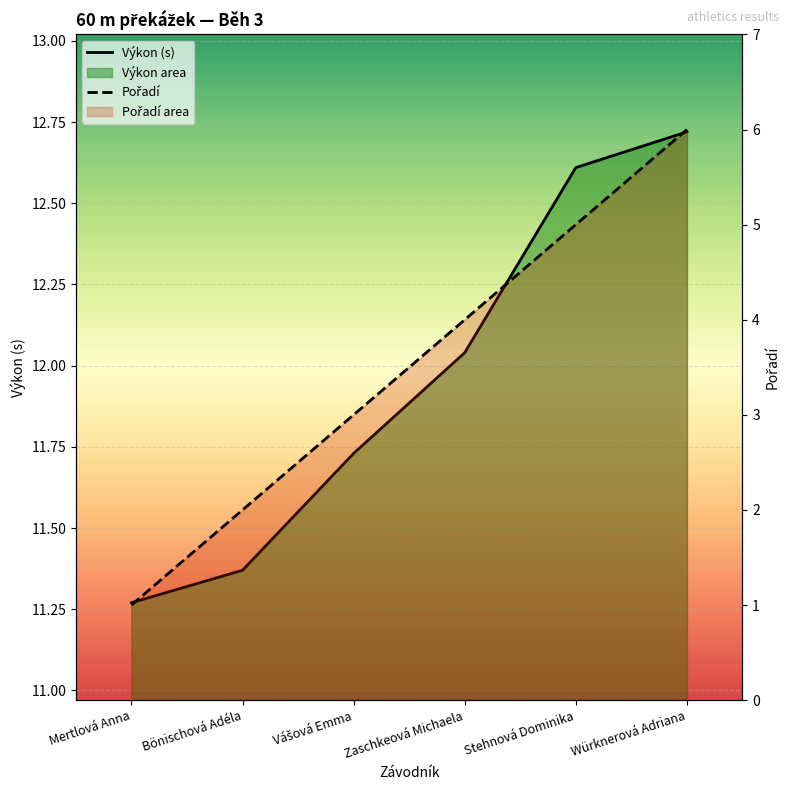

The Výkon (s) series shows 2.7 at Zaschkeová Michaela. True or false?

False